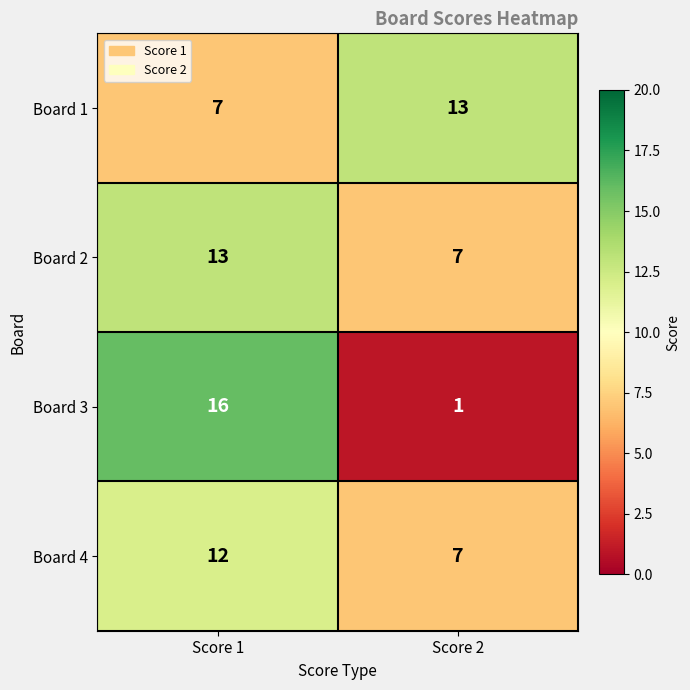

Reading left to right, extract all data points from this chart.

Board 1: Score 1=7	Score 2=13
Board 2: Score 1=13	Score 2=7
Board 3: Score 1=16	Score 2=1
Board 4: Score 1=12	Score 2=7